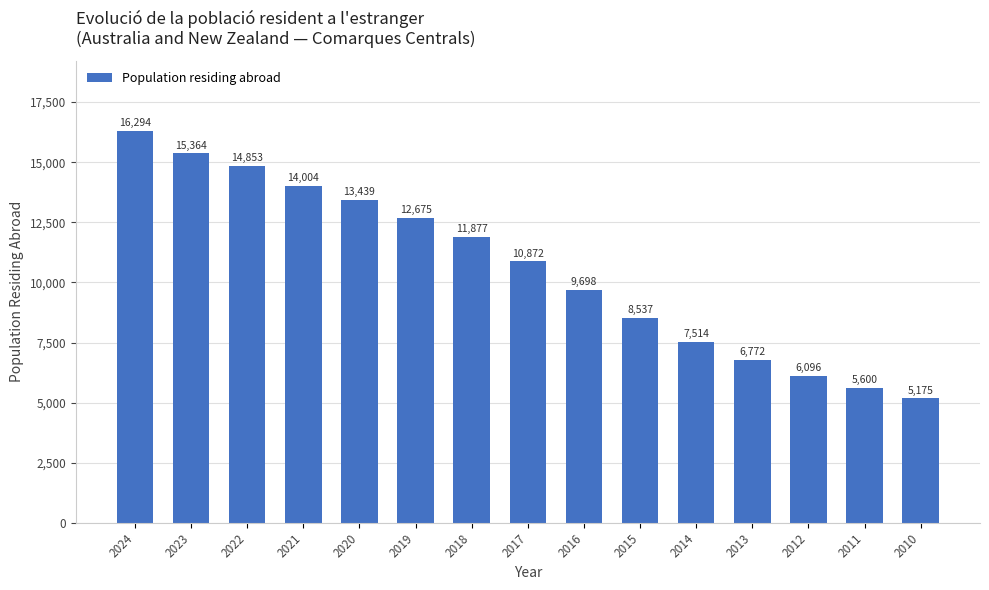

Which category has the lowest value across all series?

2010